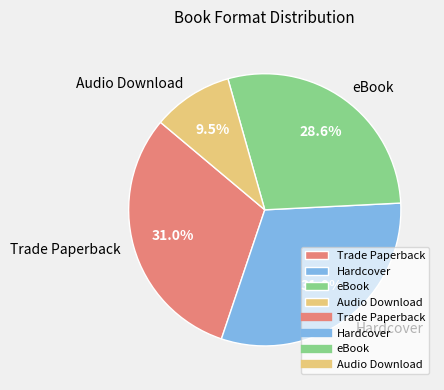

Does any single category account for the majority?

No